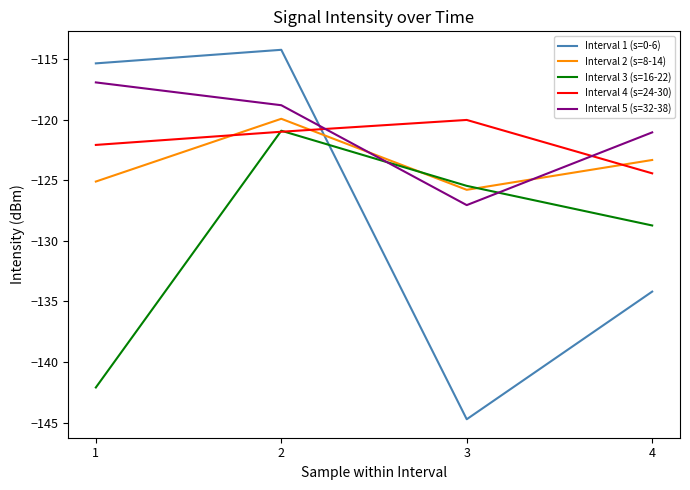

What is the average value of the Interval 5 (s=32-38) series?

-121.0